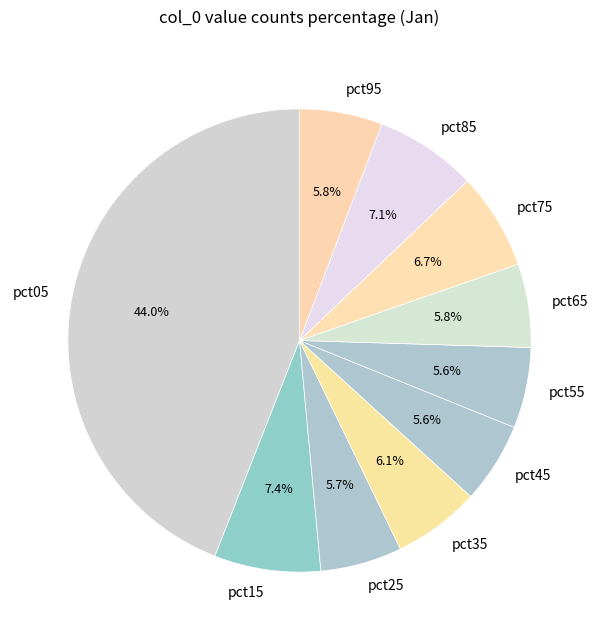

How much of the chart is everything except pct65?

94.2%